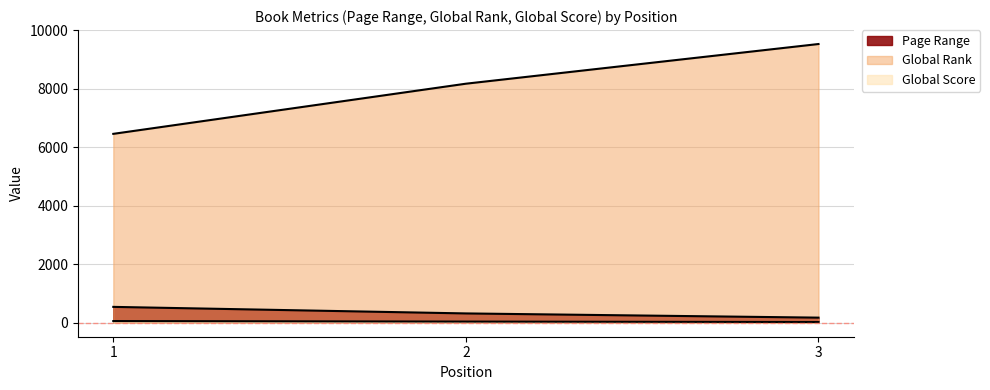

What is the difference between the maximum and minimum values in the Page Range series?

368